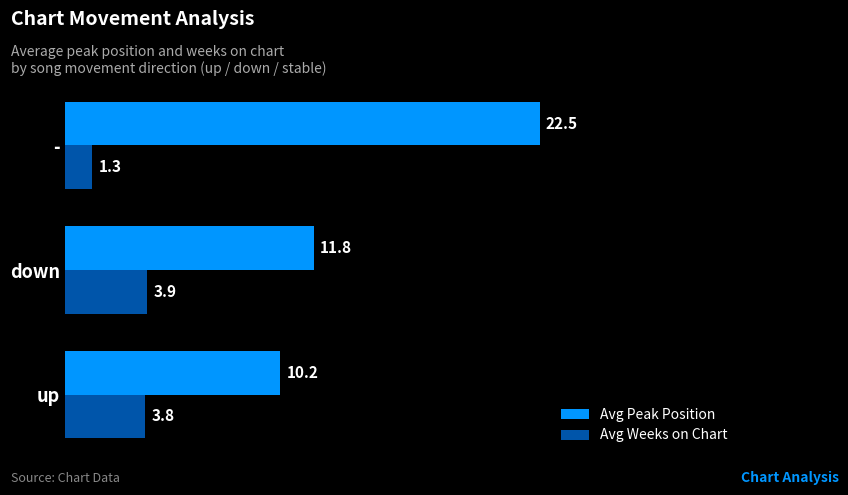

List the labels in order of Avg Weeks on Chart value, smallest first.

-, up, down